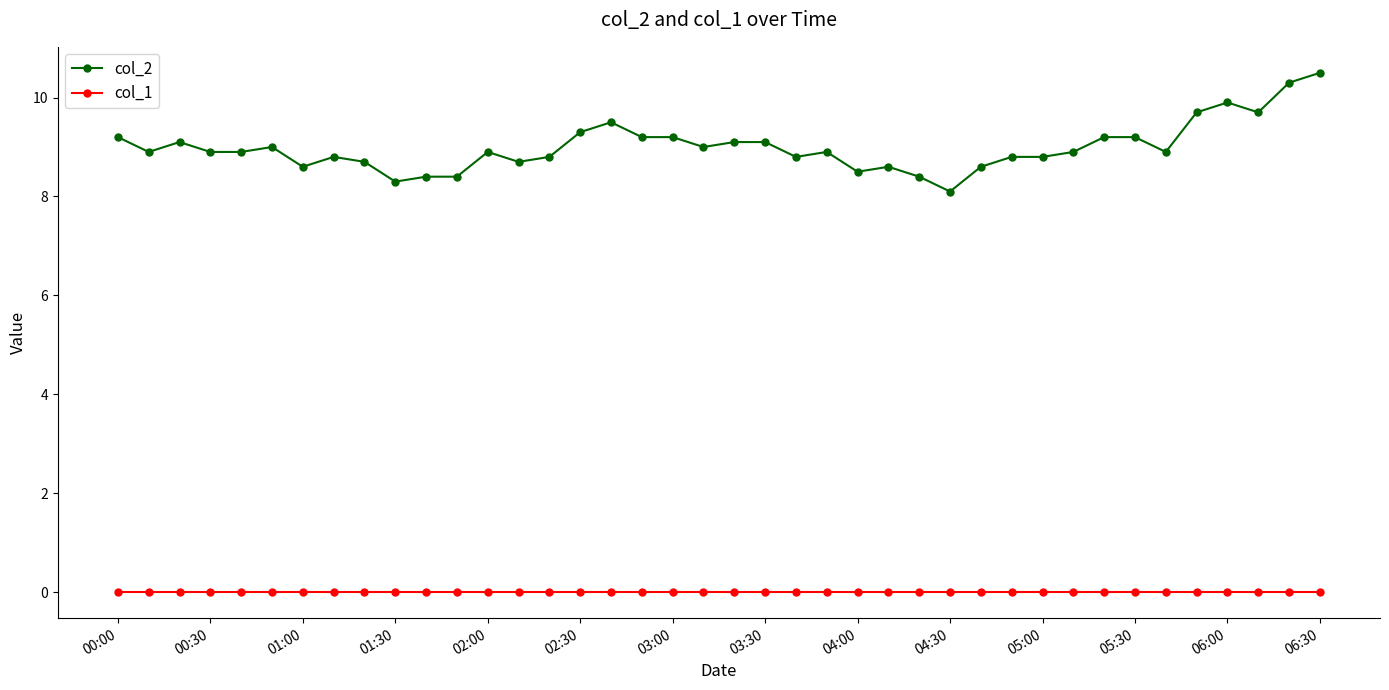

Reading left to right, transcribe all the data shown in this chart.

col_2: 9.2	8.9	9.1	8.9	8.9	9.0	8.6	8.8	8.7	8.3	8.4	8.4	8.9	8.7	8.8	9.3	9.5	9.2	9.2	9.0	9.1	9.1	8.8	8.9	8.5	8.6	8.4	8.1	8.6	8.8	8.8	8.9	9.2	9.2	8.9	9.7	9.9	9.7	10.3	10.5
col_1: 0.0	0.0	0.0	0.0	0.0	0.0	0.0	0.0	0.0	0.0	0.0	0.0	0.0	0.0	0.0	0.0	0.0	0.0	0.0	0.0	0.0	0.0	0.0	0.0	0.0	0.0	0.0	0.0	0.0	0.0	0.0	0.0	0.0	0.0	0.0	0.0	0.0	0.0	0.0	0.0